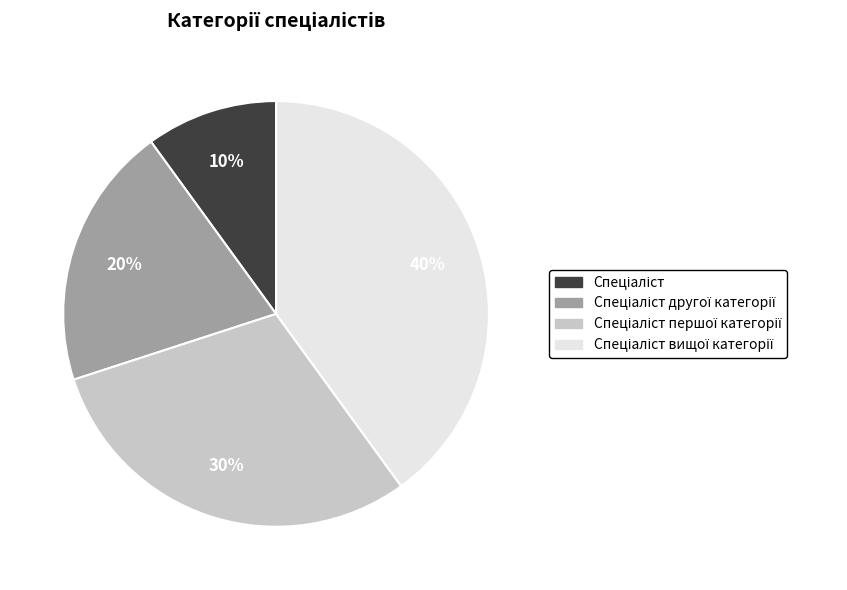

Does any single category account for the majority?

No